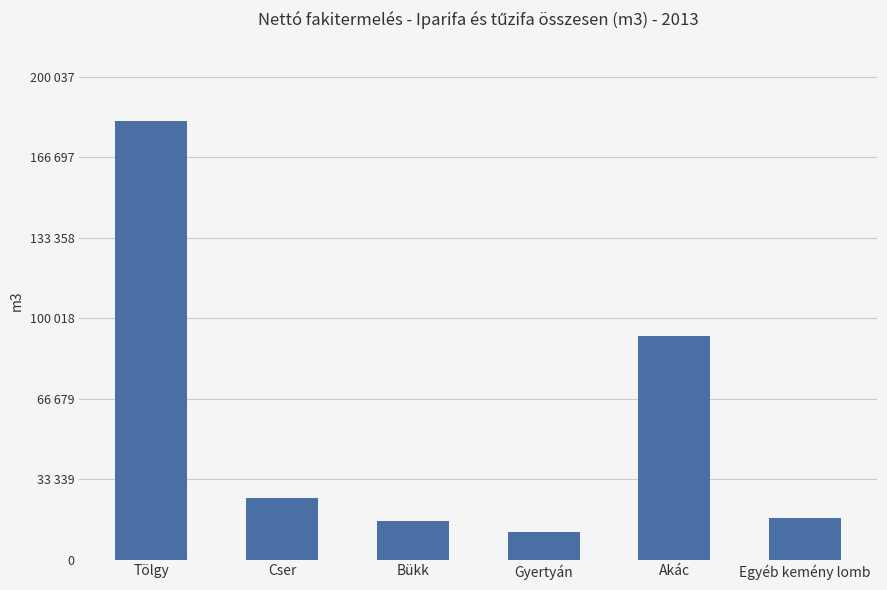

Reading left to right, what are all the values shown in this chart?

181852	25491	15830	11382	92608	17389